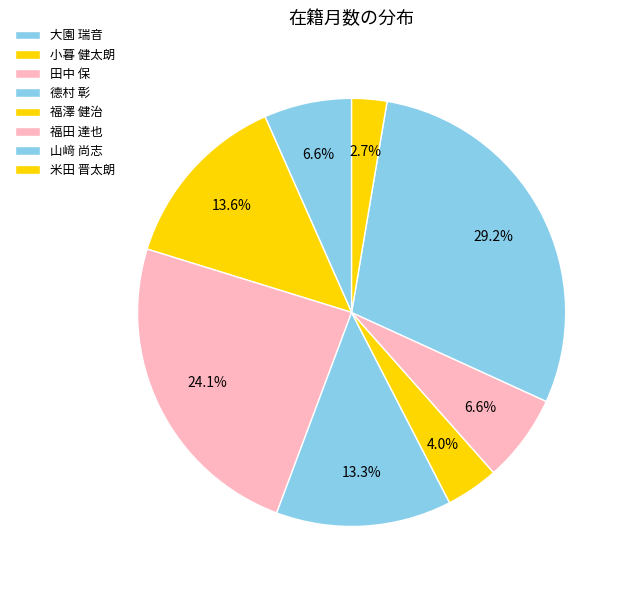

What percentage is the 米田 晋太朗 slice, to the nearest percent?

3%